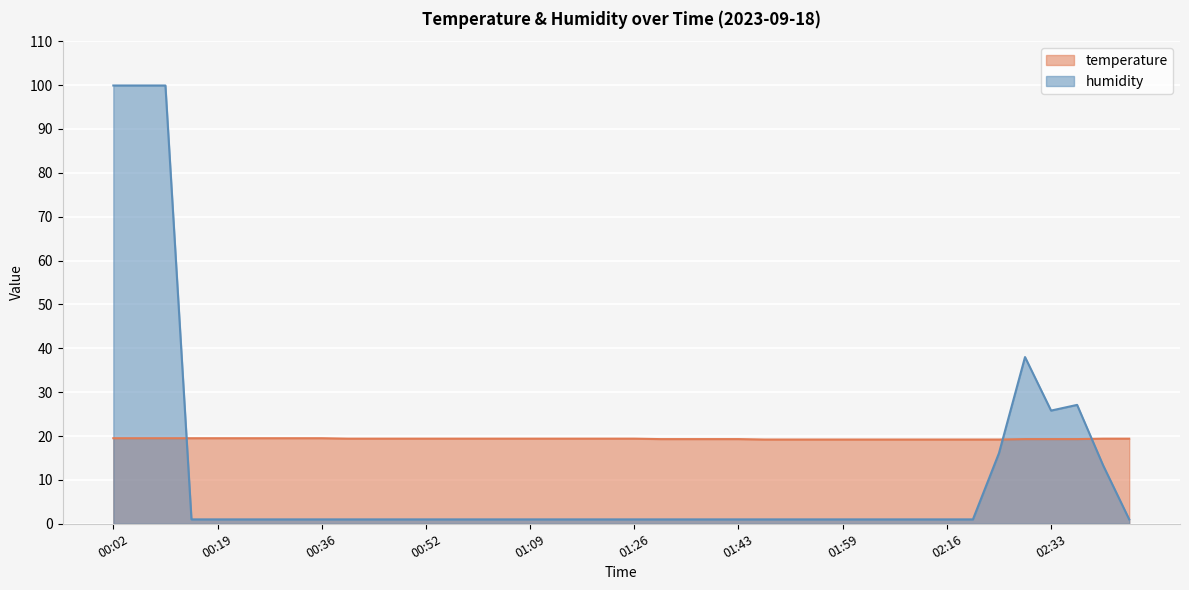

Which series has the largest total across all categories?

temperature